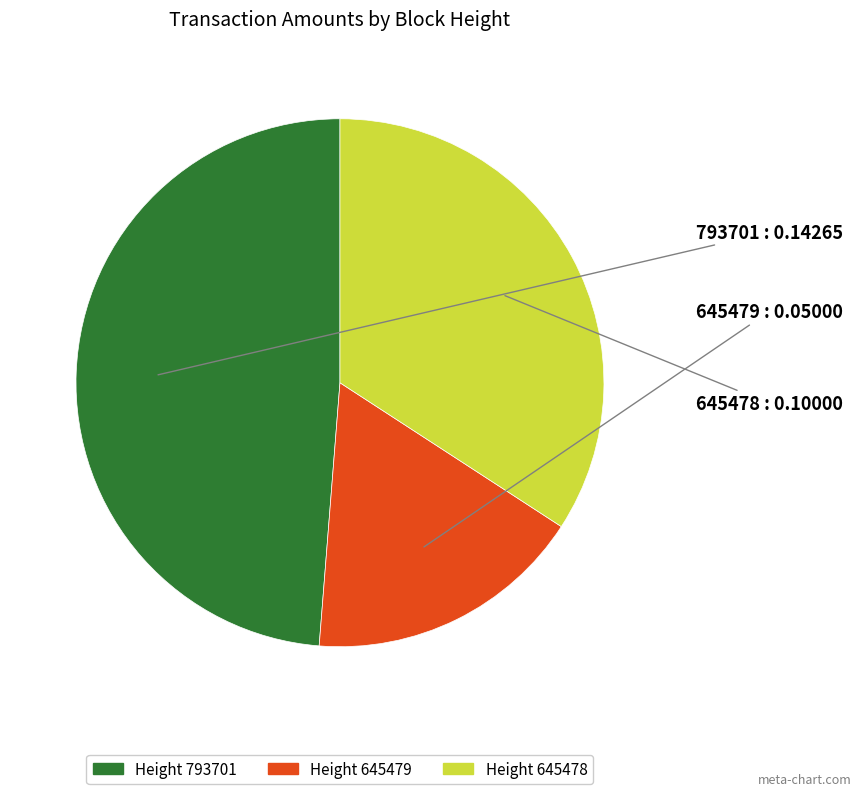

Is there any slice that represents more than half of the pie?

No